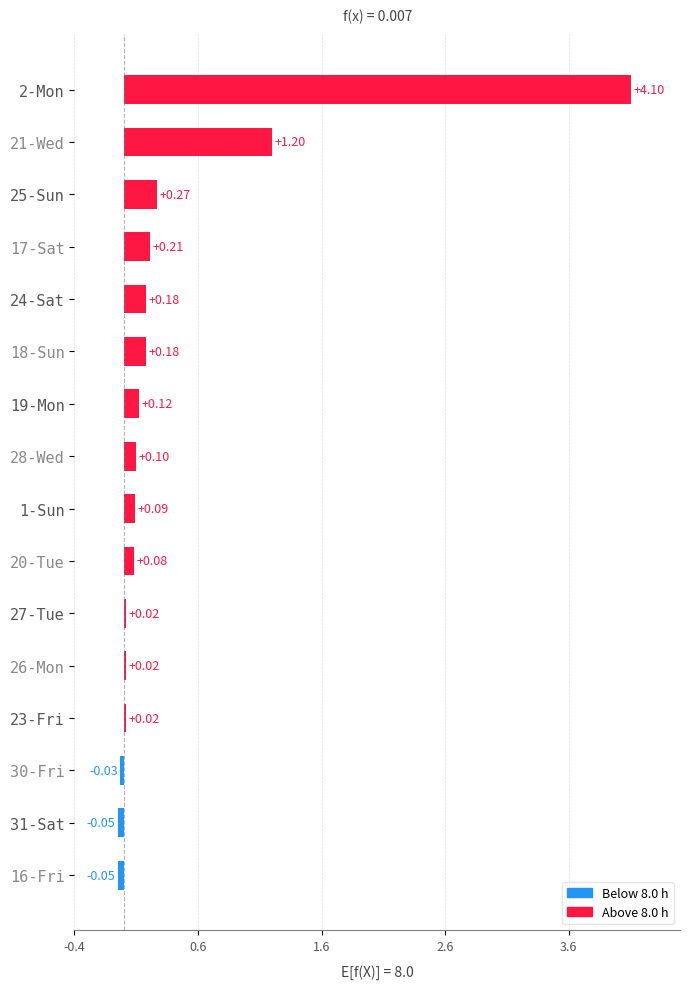

How many data points does each series have?

16